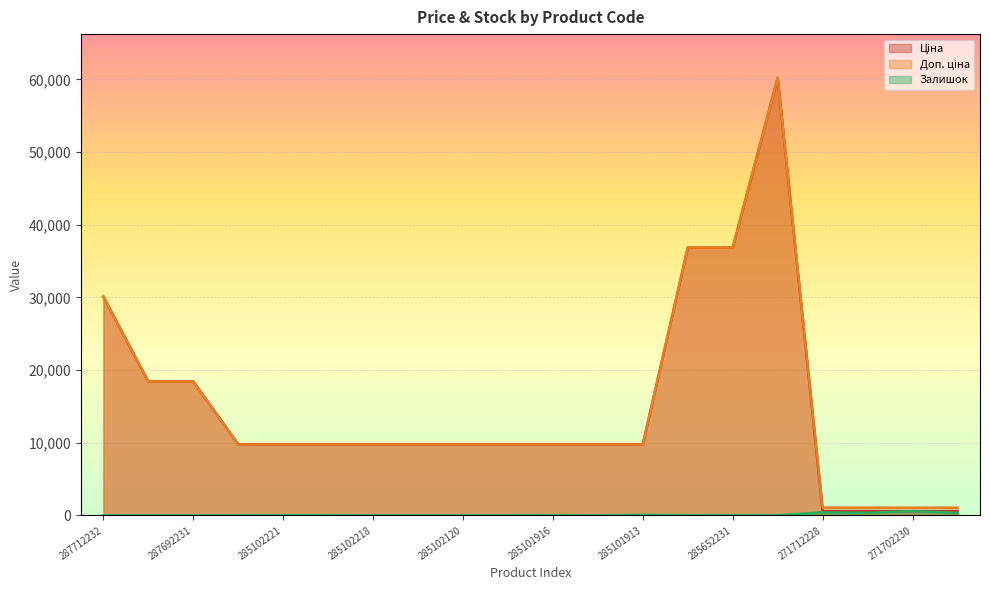

True or false: Залишок has a value of 0.0 at 287712232.

True